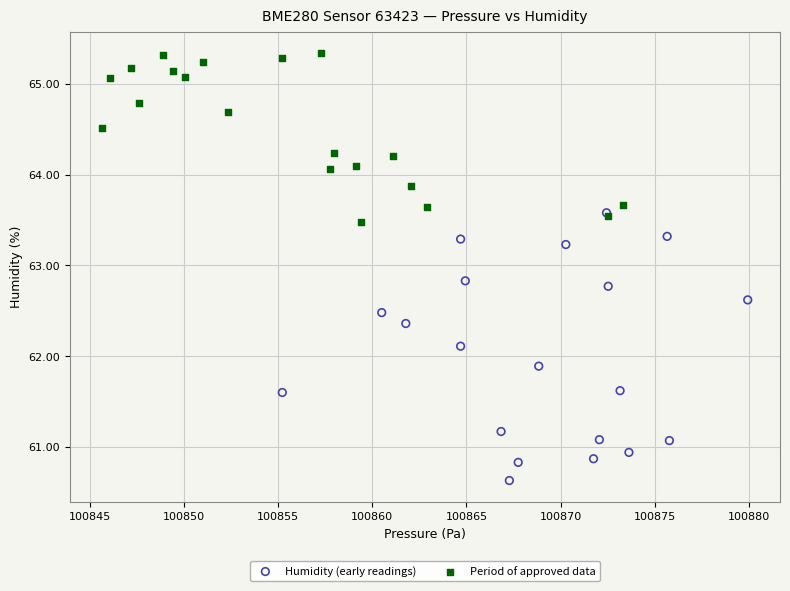

Which series has the largest Y range (max minus min)?

Humidity (early readings)